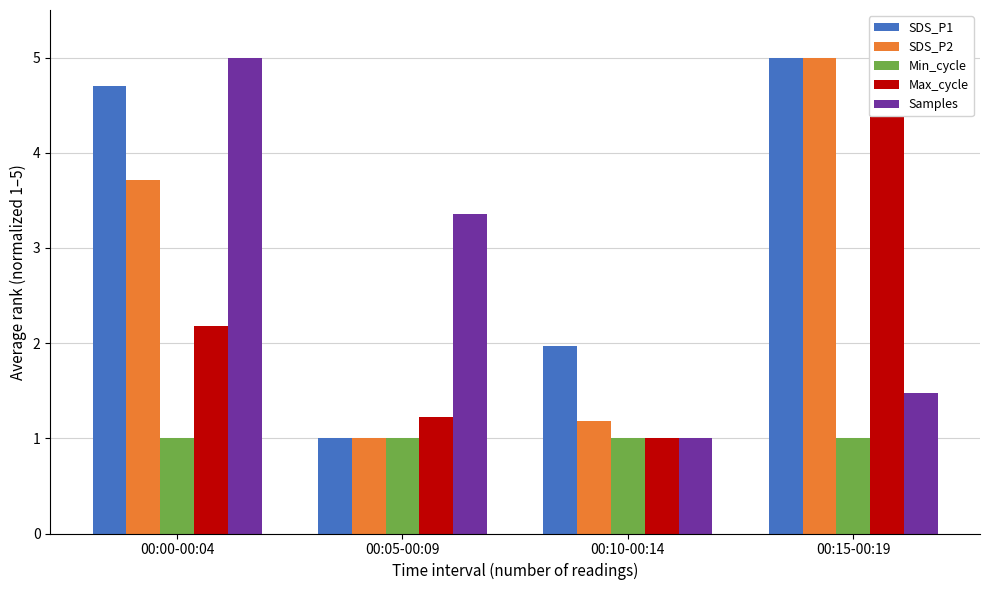

What is the approximate value of Samples at 00:00-00:04?

5.0